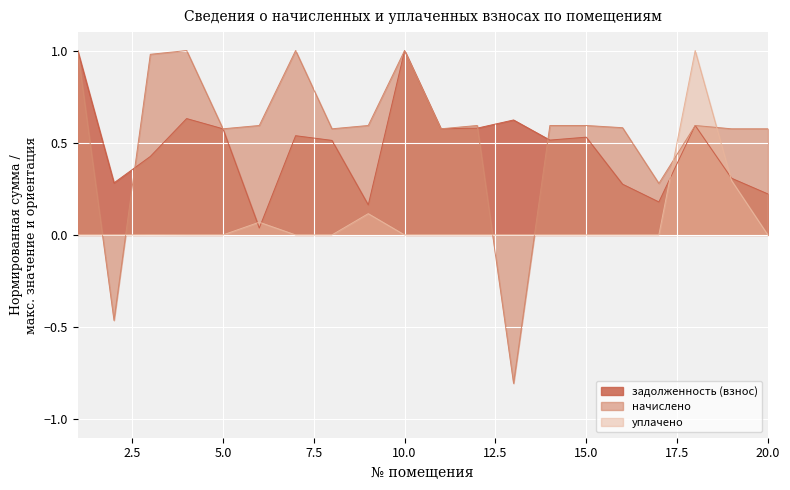

True or false: уплачено and начислено cross at least once.

True